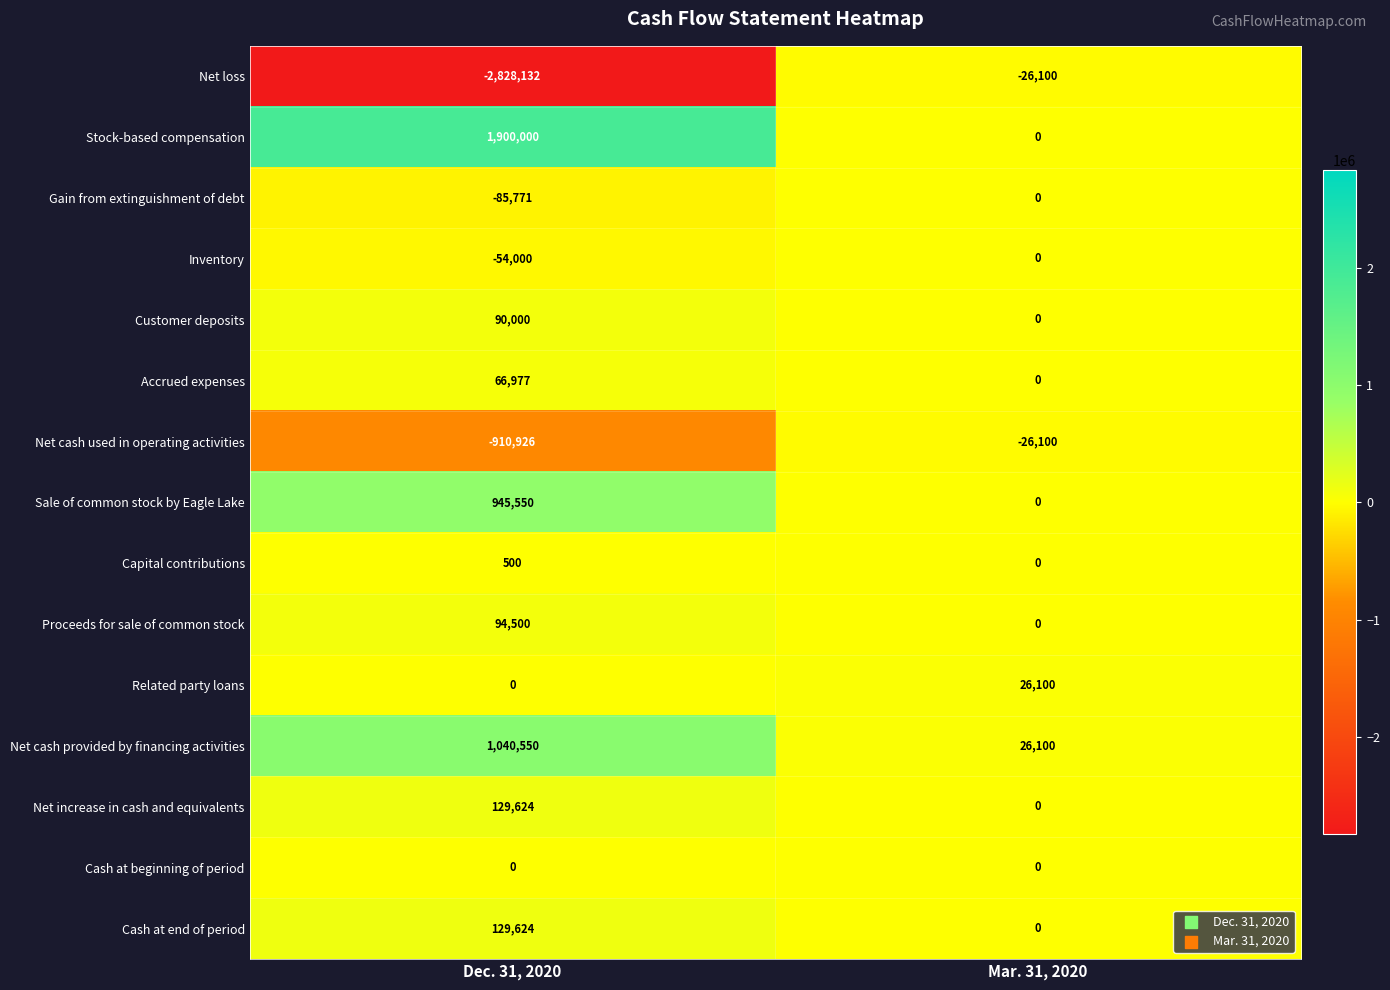

What is the sum of the Inventory values at Dec. 31, 2020 and Mar. 31, 2020?

-54000